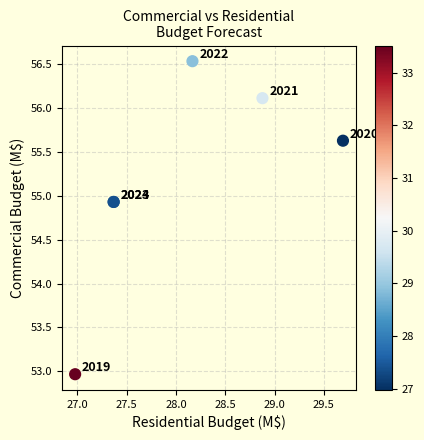

What Y value in the scatter plot is closest to 54?

54.9